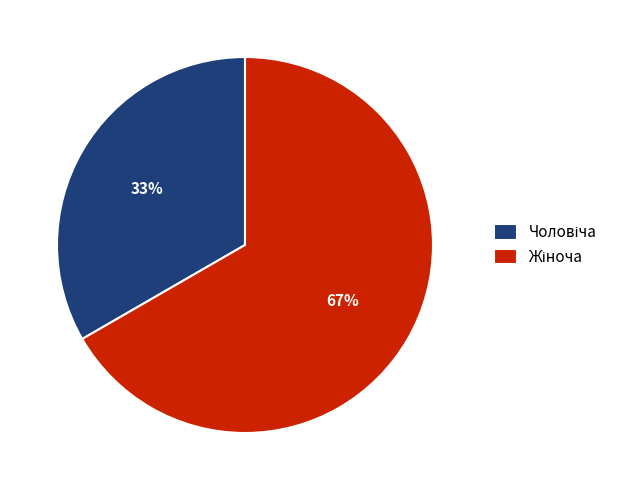

To the nearest percent, what is the average slice percentage?

50%